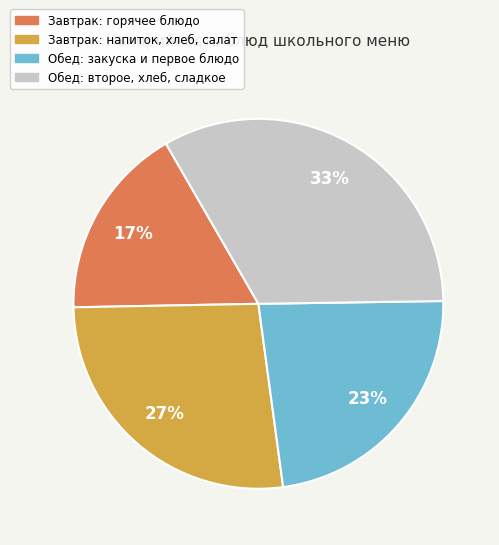

What percentage is the Завтрак: горячее блюдо slice, to the nearest percent?

17%